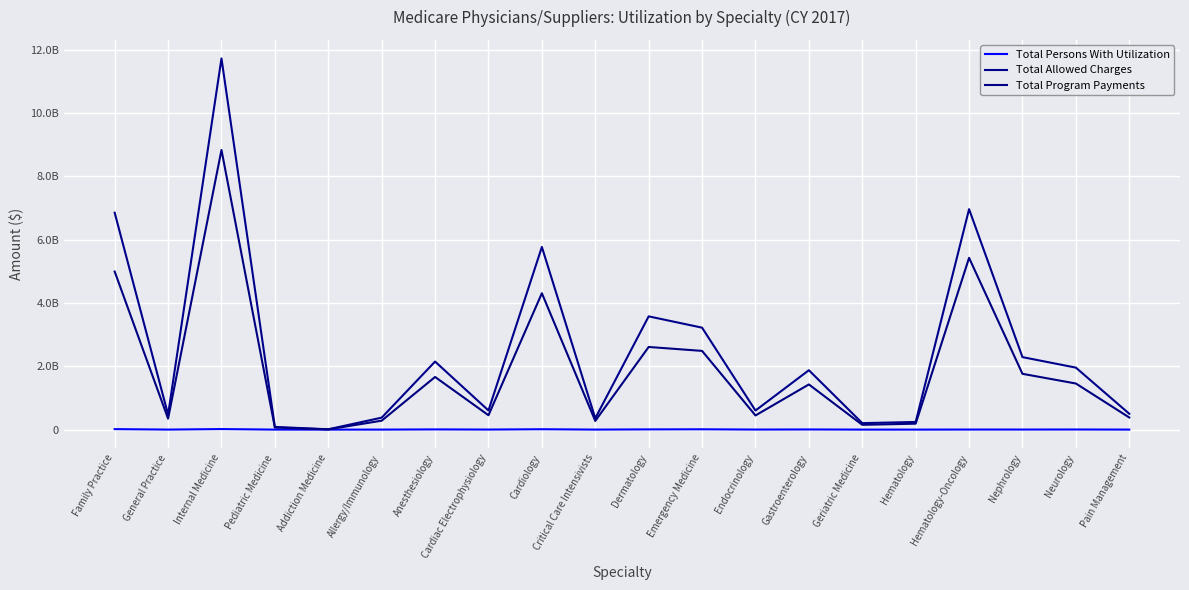

Which series has the largest range (max minus min)?

Total Allowed Charges